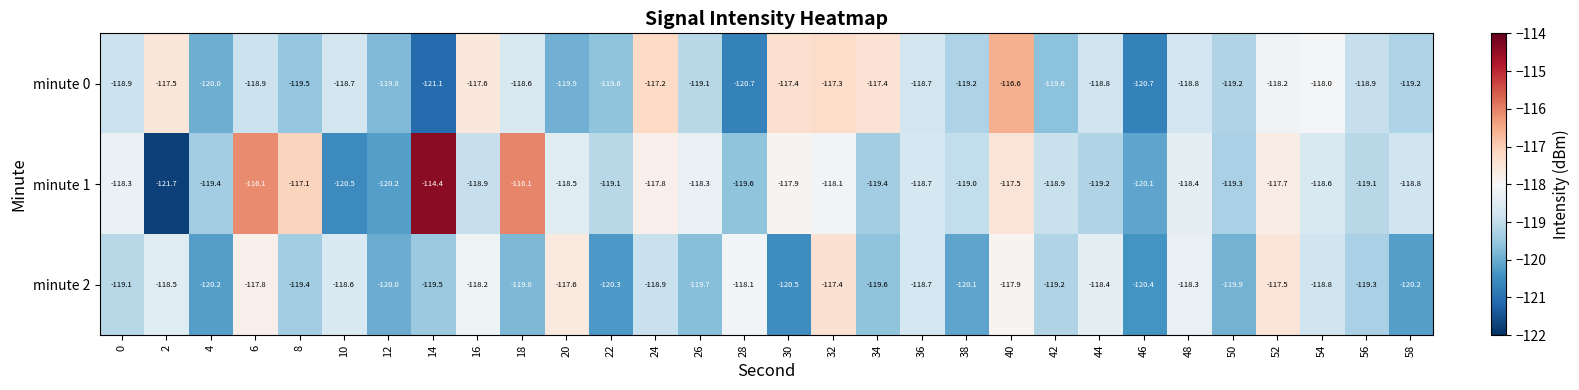

Which series has the largest total across all categories?

minute 1